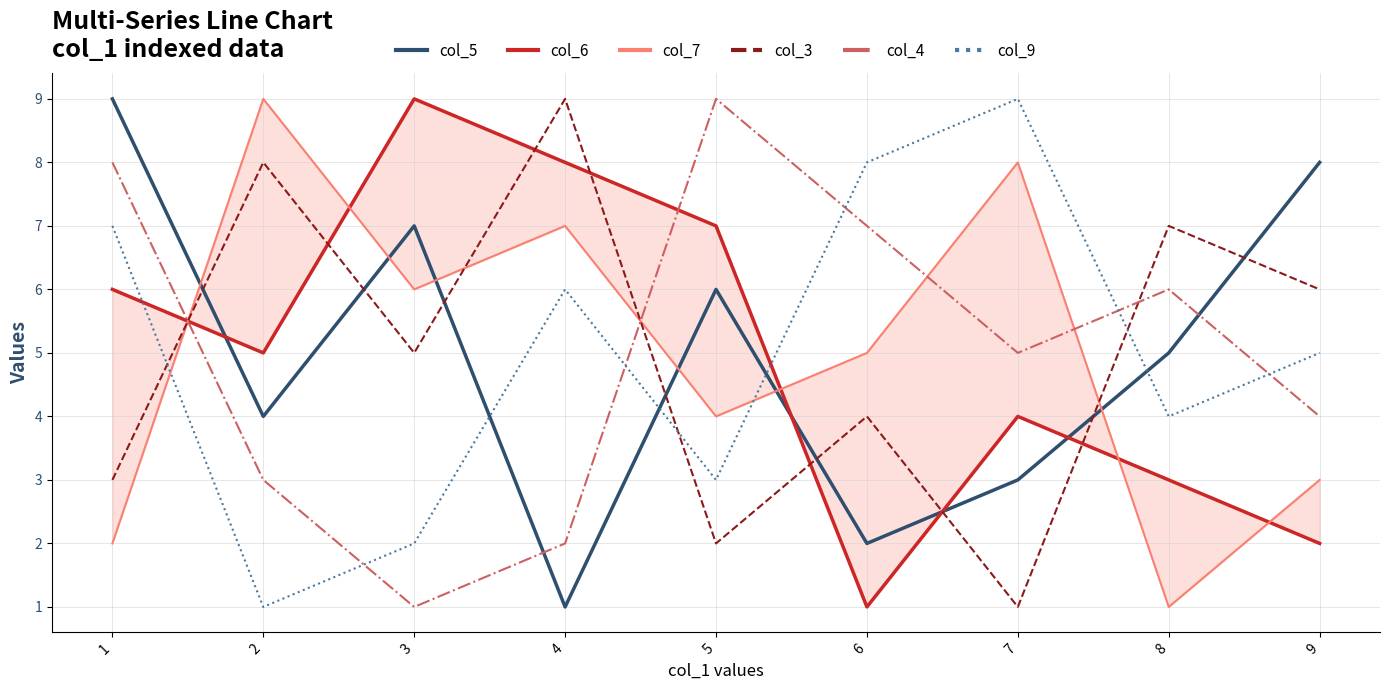

Rank the series by their maximum value, from highest to lowest.

col_5, col_6, col_7, col_3, col_4, col_9